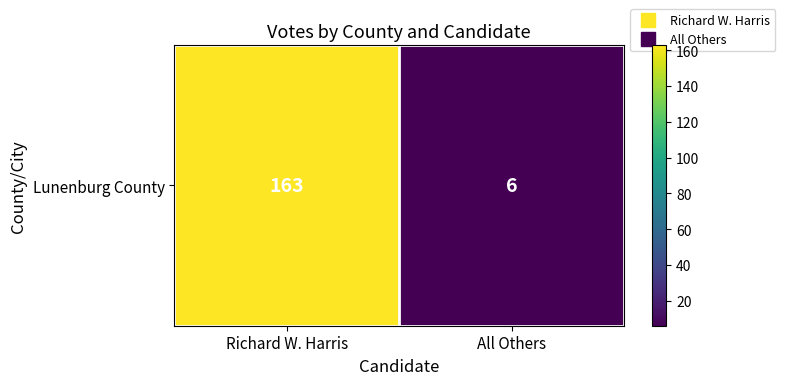

Reading right to left, list all the values displayed in this chart.

6	163